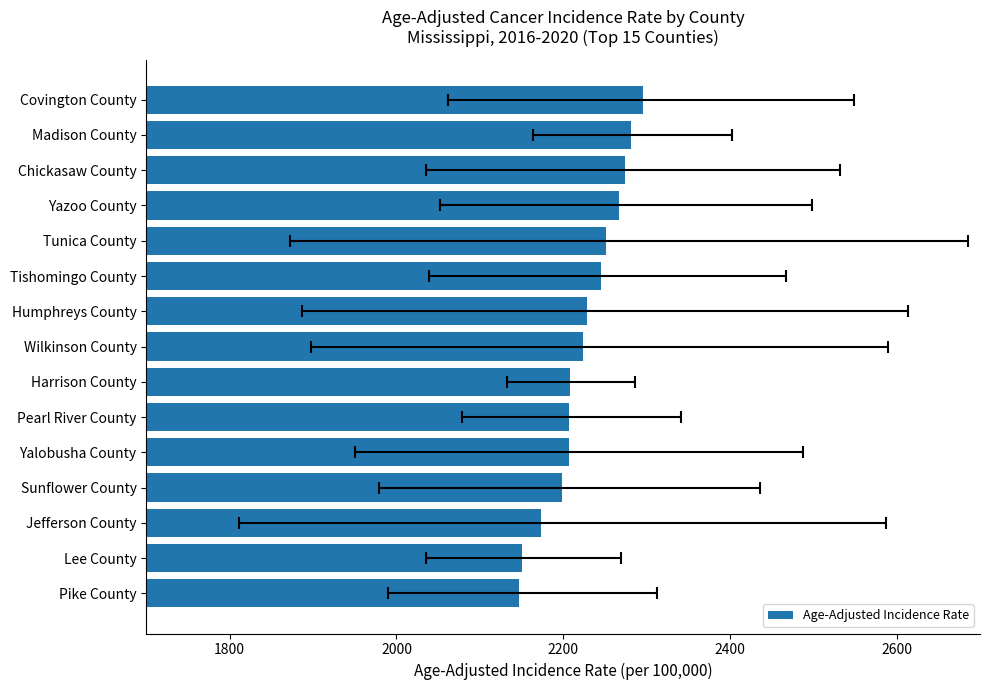

What is the smallest value displayed?

2146.5